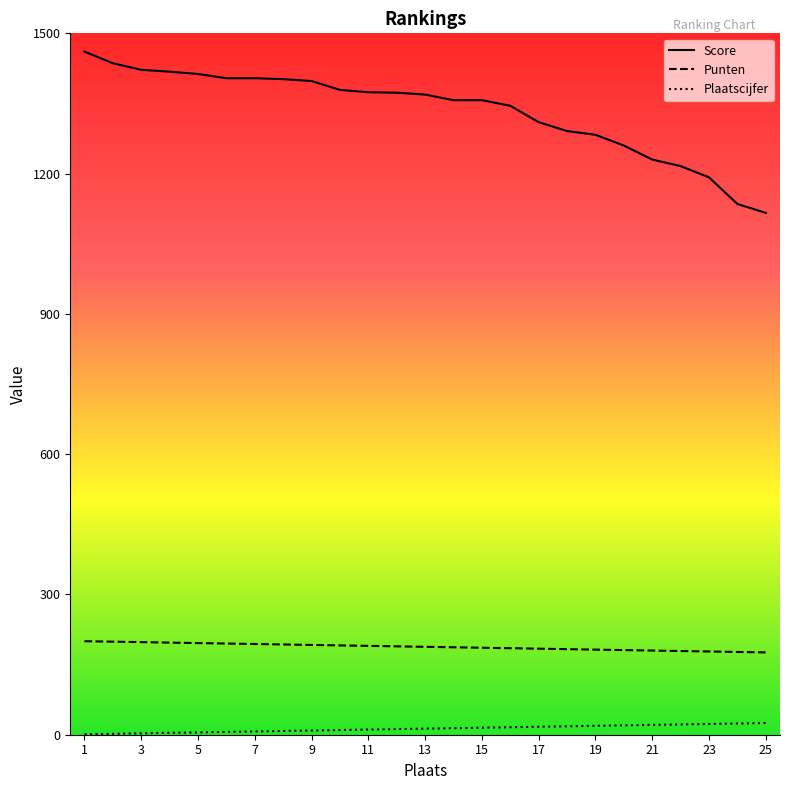

What is the smallest value displayed?

1